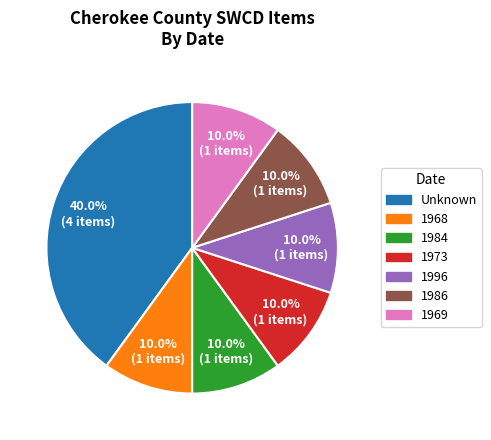

Which has a higher value, 1986 or Unknown?

Unknown